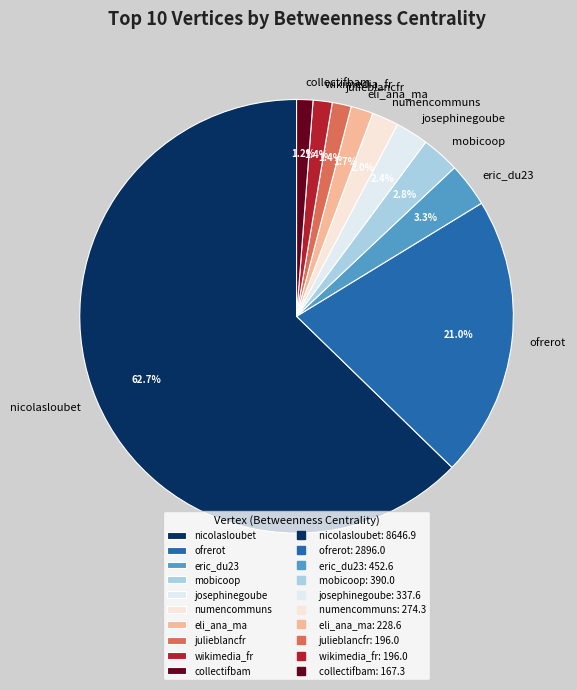

To the nearest percent, what is the difference between the largest and smallest slice percentages?

62%